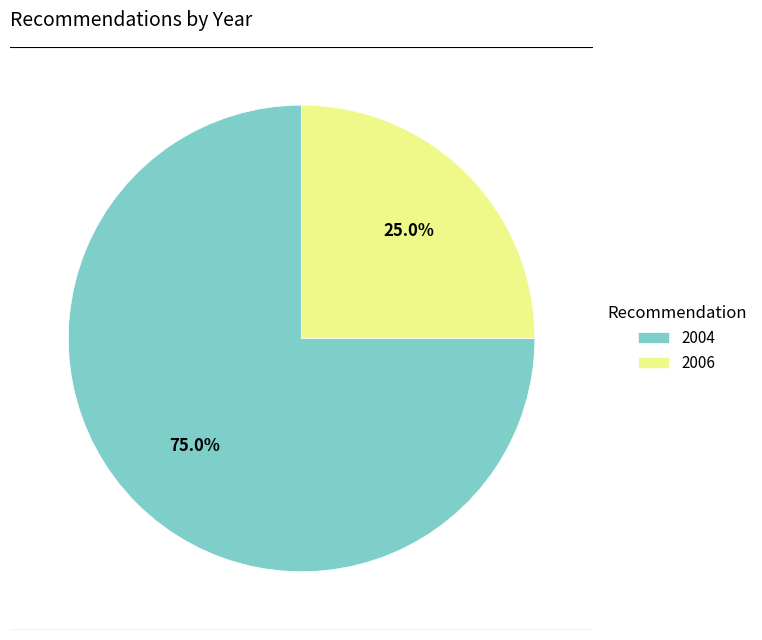

Rank the categories by value from lowest to highest.

2006, 2004